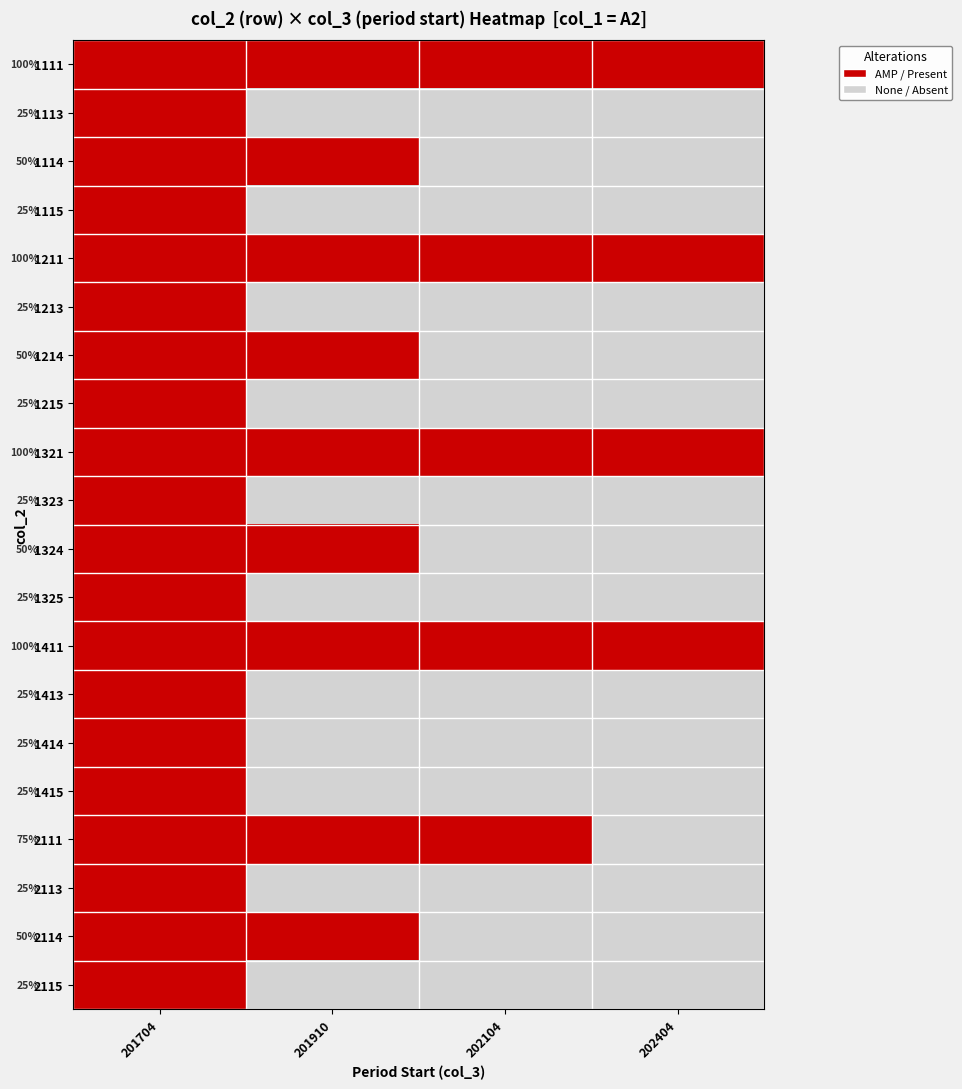

Which has a higher value, 202404 or 201910?

202404